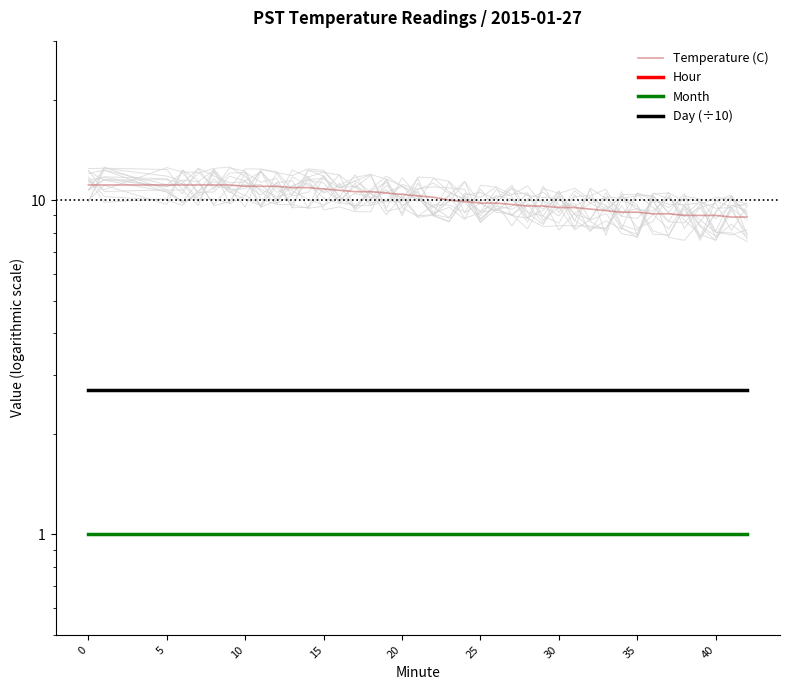

What is the difference between the highest and lowest values at 30?

9.5